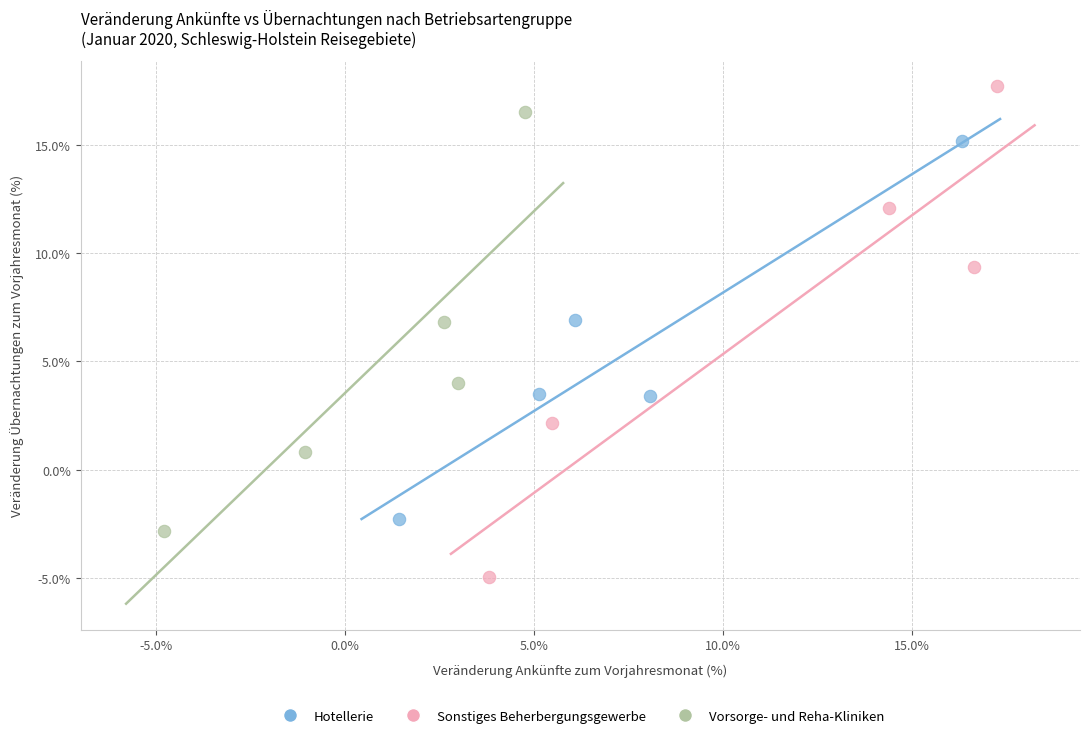

Which series reaches the minimum Y coordinate?

Sonstiges Beherbergungsgewerbe